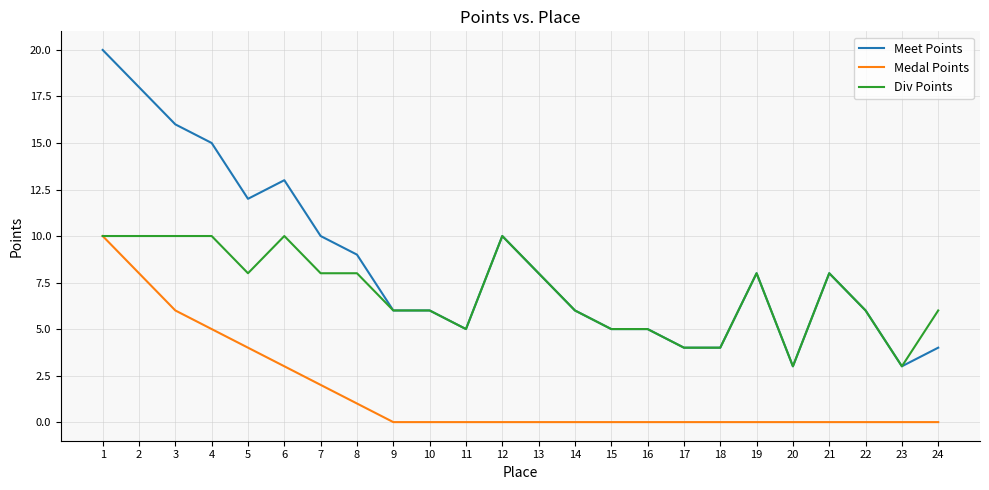

True or false: Meet Points and Medal Points intersect in this chart.

False